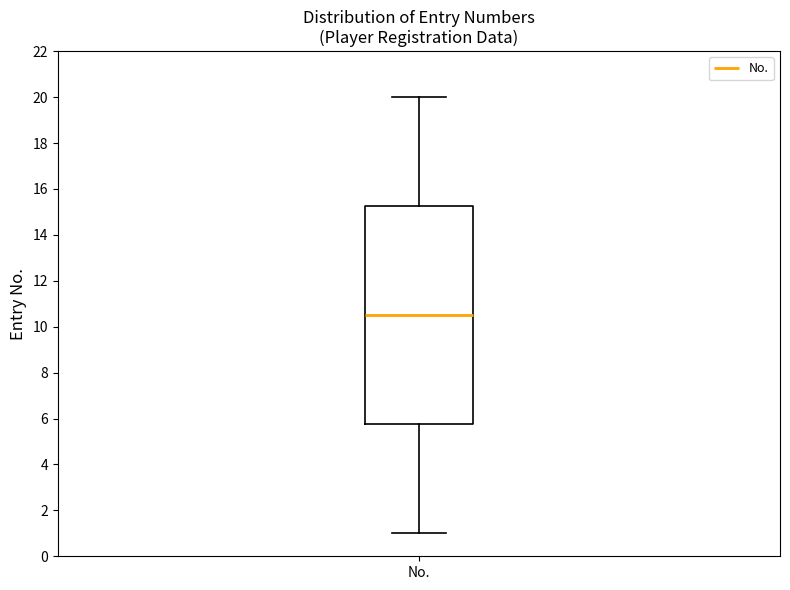

Where is the lower edge of the box for No. on the y-axis? The values are not printed on the chart, so give them approximately, as read against the axis.

5.8